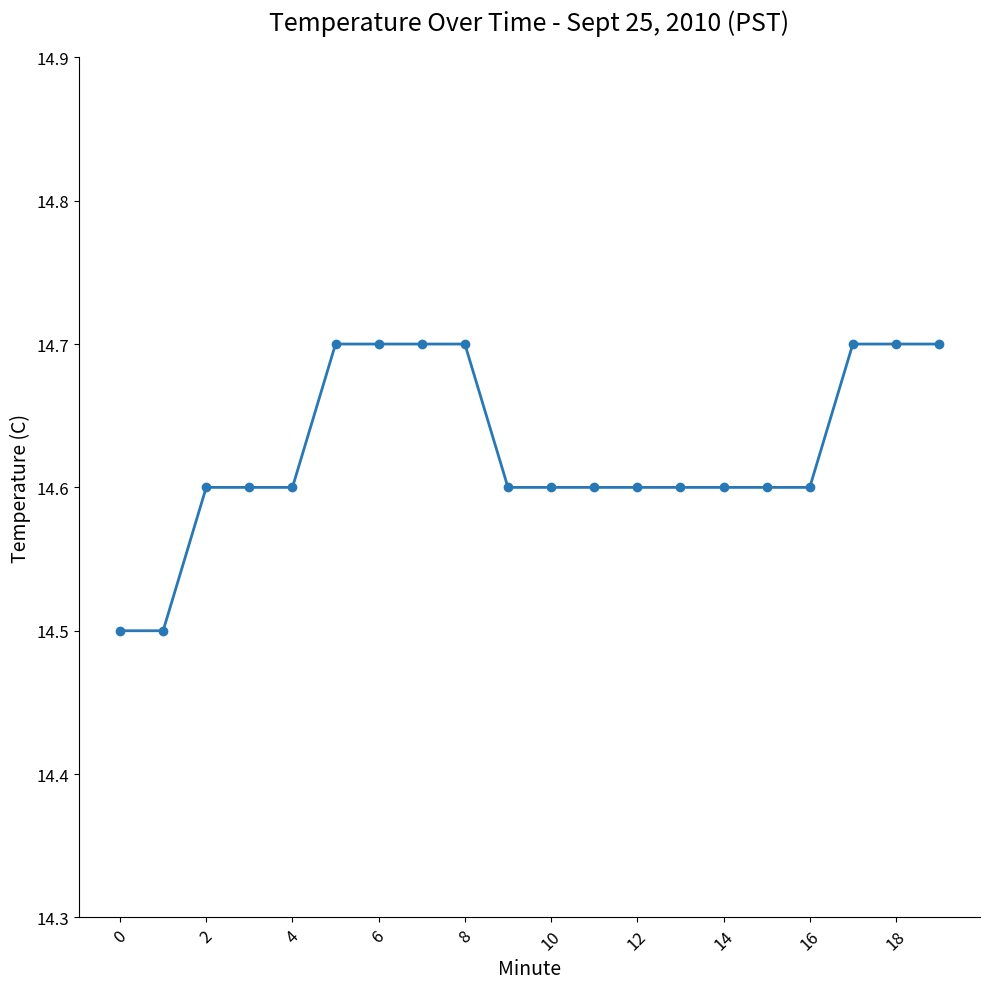

What is the sum of all values?

292.5